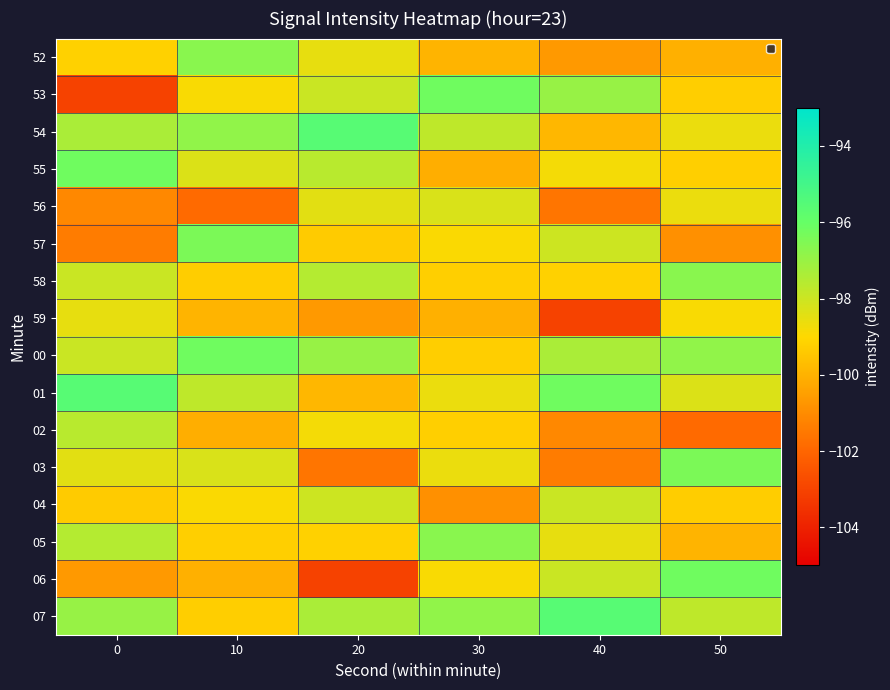

Reading left to right, what are all the values shown in this chart?

52: 0=-99.2	10=-96.7	20=-98.6	30=-100.0	40=-100.7	50=-100.0
53: 0=-103.0	10=-98.9	20=-97.9	30=-96.2	40=-97.0	50=-99.3
54: 0=-97.4	10=-96.9	20=-95.6	30=-97.7	40=-99.9	50=-98.6
55: 0=-96.2	10=-98.3	20=-97.6	30=-100.1	40=-98.8	50=-99.2
56: 0=-101.1	10=-101.9	20=-98.5	30=-98.3	40=-101.6	50=-98.6
57: 0=-101.4	10=-96.4	20=-99.3	30=-98.9	40=-98.0	50=-100.9
58: 0=-97.9	10=-99.3	20=-97.5	30=-99.3	40=-99.2	50=-96.7
59: 0=-98.6	10=-100.0	20=-100.7	30=-100.0	40=-103.0	50=-98.9
00: 0=-97.9	10=-96.2	20=-97.0	30=-99.3	40=-97.4	50=-96.9
01: 0=-95.6	10=-97.7	20=-99.9	30=-98.6	40=-96.2	50=-98.3
02: 0=-97.6	10=-100.1	20=-98.8	30=-99.2	40=-101.1	50=-101.9
03: 0=-98.5	10=-98.3	20=-101.6	30=-98.6	40=-101.4	50=-96.4
04: 0=-99.3	10=-98.9	20=-98.0	30=-100.9	40=-97.9	50=-99.3
05: 0=-97.5	10=-99.3	20=-99.2	30=-96.7	40=-98.6	50=-100.0
06: 0=-100.7	10=-100.0	20=-103.0	30=-98.9	40=-97.9	50=-96.2
07: 0=-97.0	10=-99.3	20=-97.4	30=-96.9	40=-95.6	50=-97.7